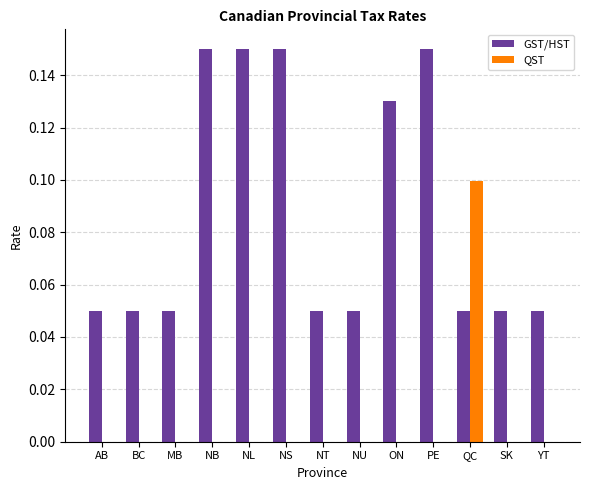

Does the chart contain stacked bars?

No